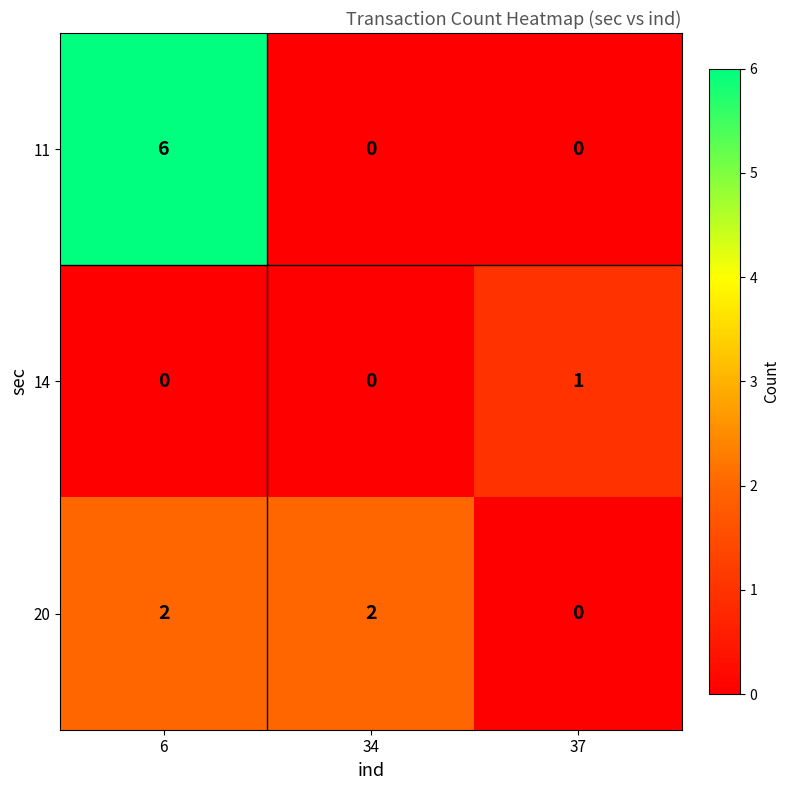

What is the spread (max minus min) of values at 37?

1